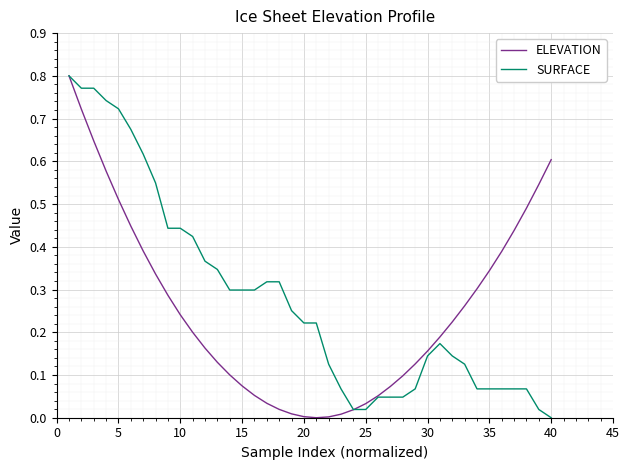

Reading left to right, list all the values displayed in this chart.

ELEVATION: 0.8	0.7	0.6	0.6	0.5	0.4	0.4	0.3	0.3	0.2	0.2	0.2	0.1	0.1	0.1	0.1	0.0	0.0	0.0	0.0	0.0	0.0	0.0	0.0	0.0	0.1	0.1	0.1	0.1	0.2	0.2	0.2	0.3	0.3	0.3	0.4	0.4	0.5	0.5	0.6
SURFACE: 0.8	0.8	0.8	0.7	0.7	0.7	0.6	0.5	0.4	0.4	0.4	0.4	0.3	0.3	0.3	0.3	0.3	0.3	0.3	0.2	0.2	0.1	0.1	0.0	0.0	0.0	0.0	0.0	0.1	0.1	0.2	0.1	0.1	0.1	0.1	0.1	0.1	0.1	0.0	0.0